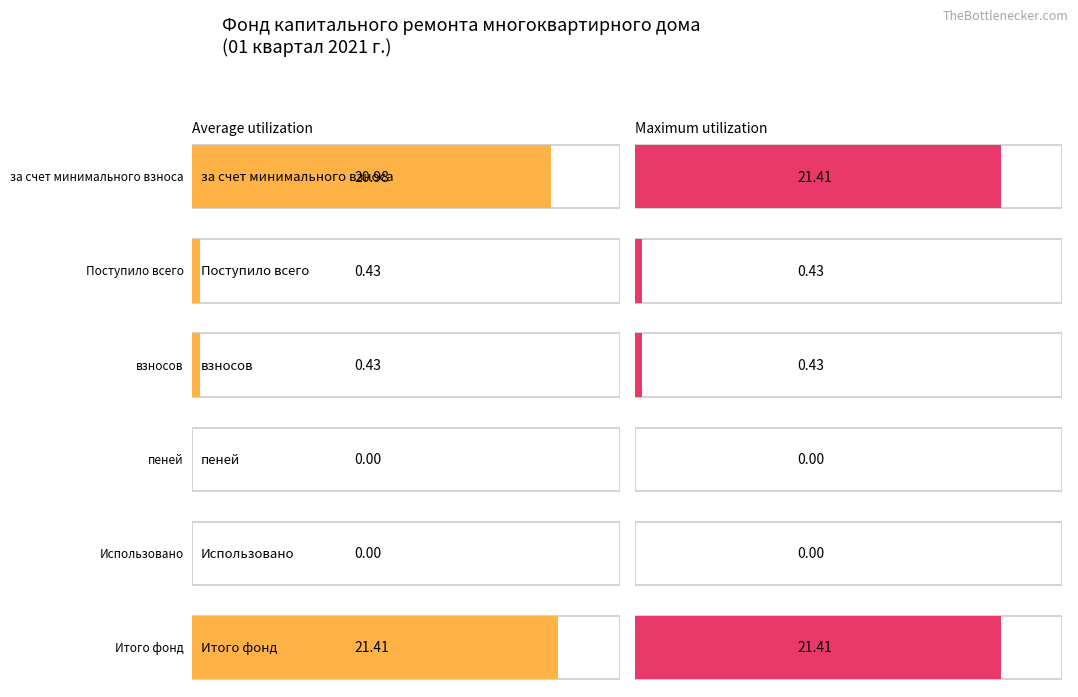

The Average utilization series shows 21.4 at Итого фонд. True or false?

True